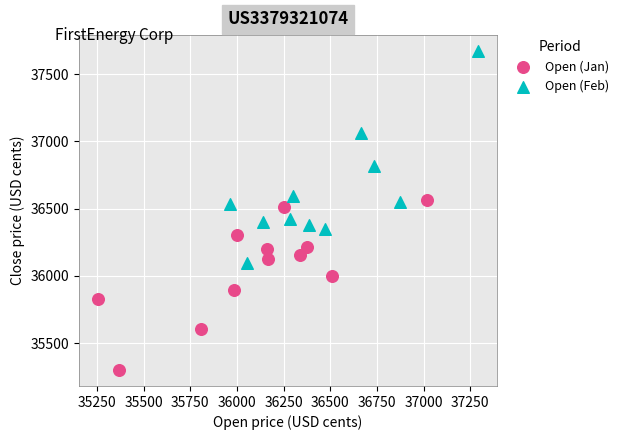

Which series contains the lowest Y value?

Open (Jan)